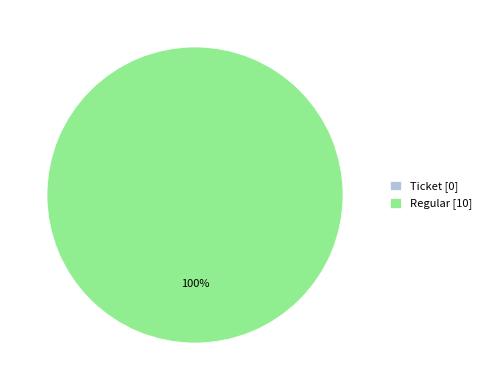

To the nearest percent, what percentage of the pie is Regular?

100%